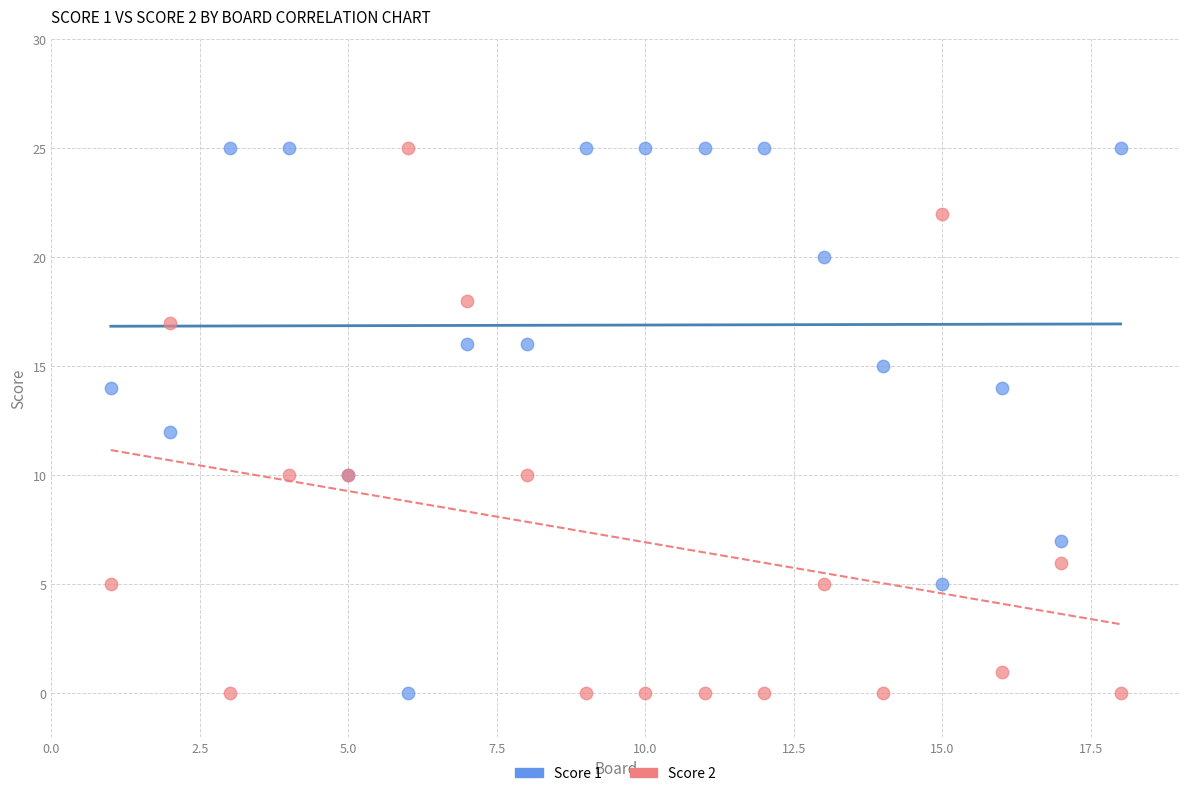

What is the X range (max minus min) for the scatter plot?

17